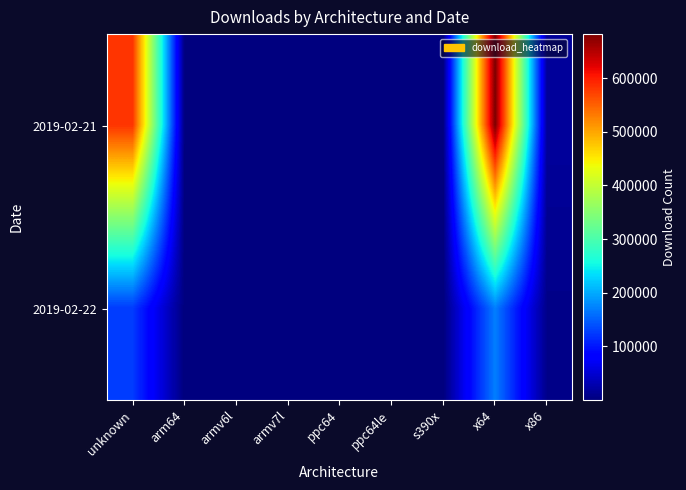

Rank the series by their average value, from lowest to highest.

2019-02-22, 2019-02-21